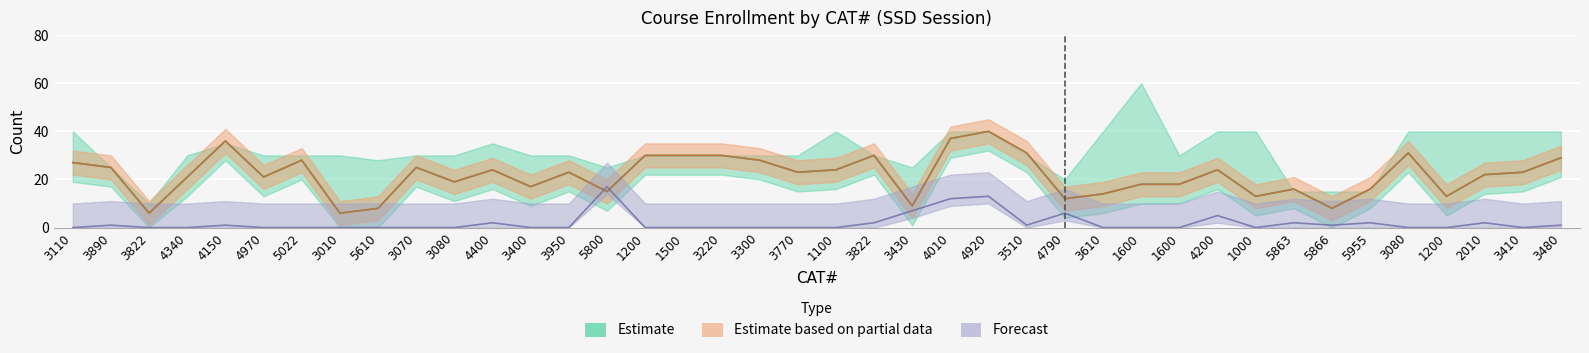

Between 4200 and 4970, which is larger?

4200